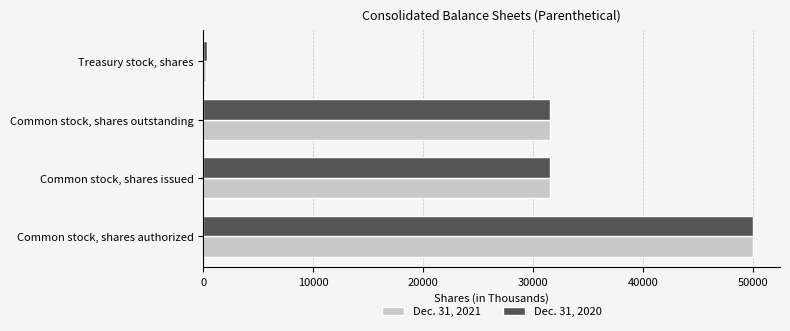

Rank the series by their average value, from lowest to highest.

Dec. 31, 2021, Dec. 31, 2020